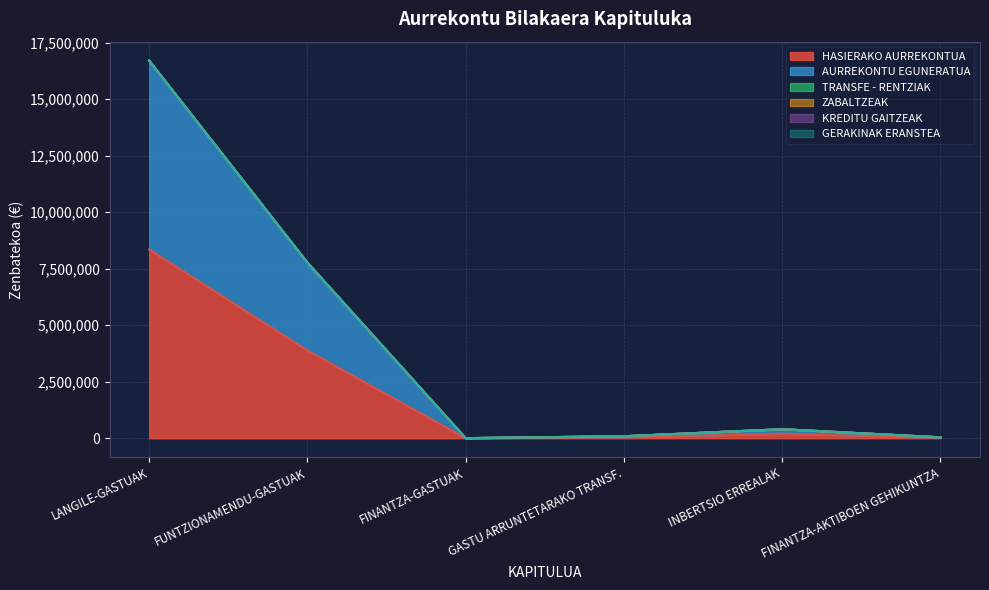

What is the total value across all series at INBERTSIO ERREALAK?

400000